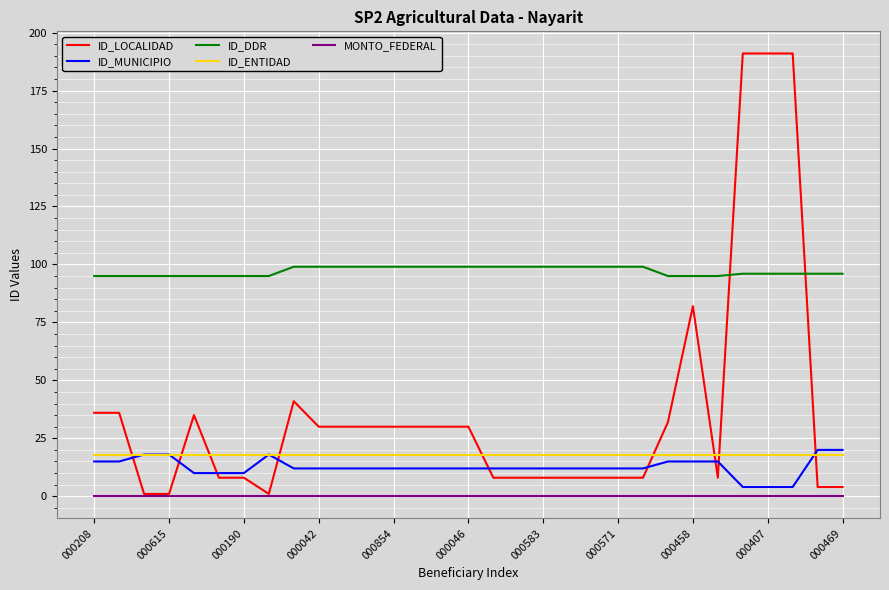

What are all the series names shown in the legend?

ID_LOCALIDAD, ID_MUNICIPIO, ID_DDR, ID_ENTIDAD, MONTO_FEDERAL